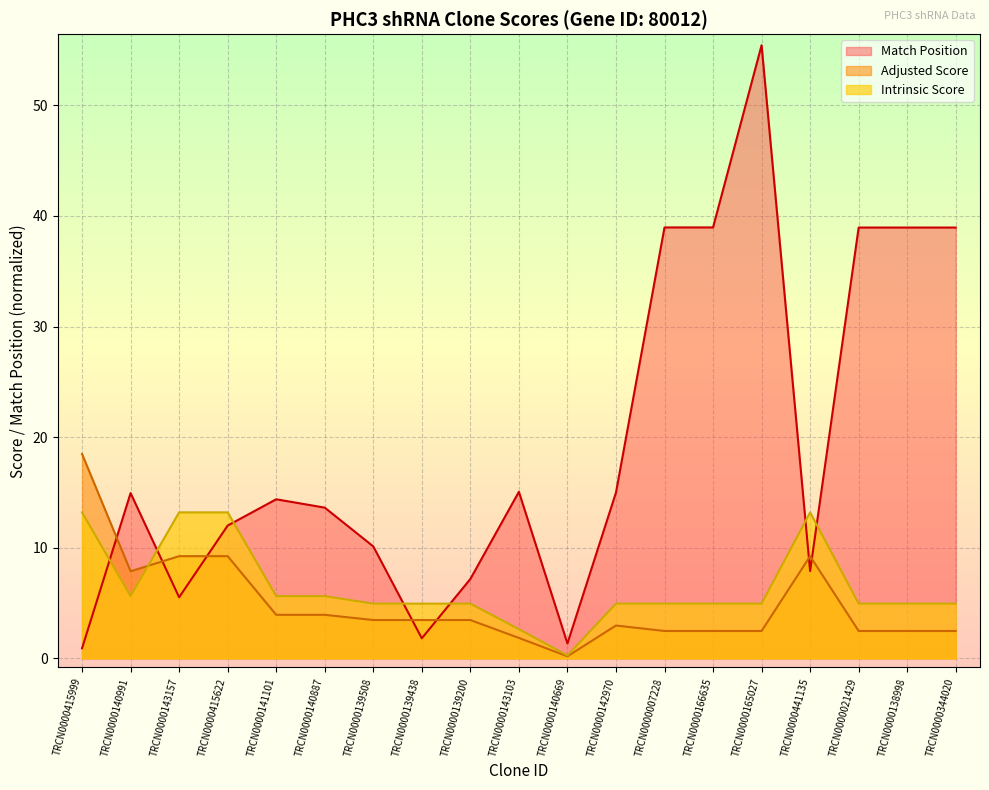

At which category does Match Position reach its first local peak?

TRCN0000140991